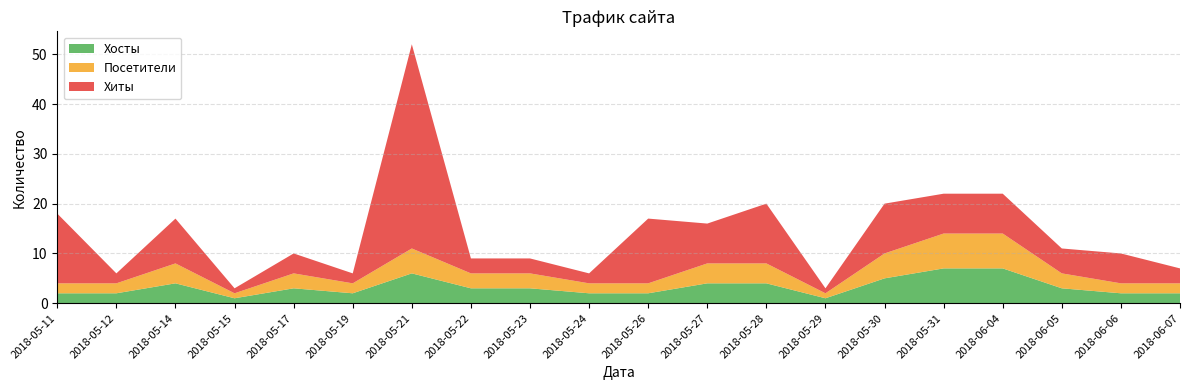

Reading right to left, extract all data points from this chart.

Хиты: 3	6	5	8	8	10	1	12	8	13	2	3	3	41	2	4	1	9	2	14
Хосты: 2	2	3	7	7	5	1	4	4	2	2	3	3	6	2	3	1	4	2	2
Посетители: 2	2	3	7	7	5	1	4	4	2	2	3	3	5	2	3	1	4	2	2